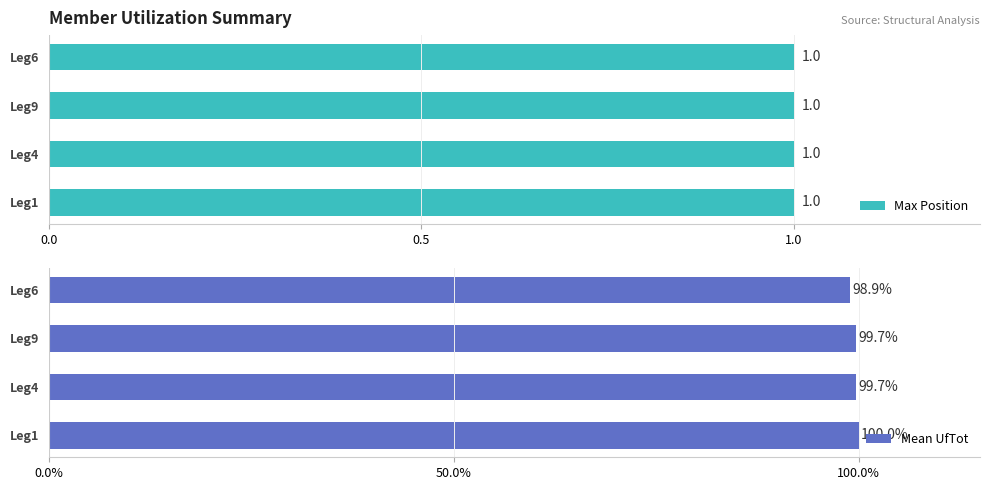

What is the average value of the Mean UfTot series?

99.6